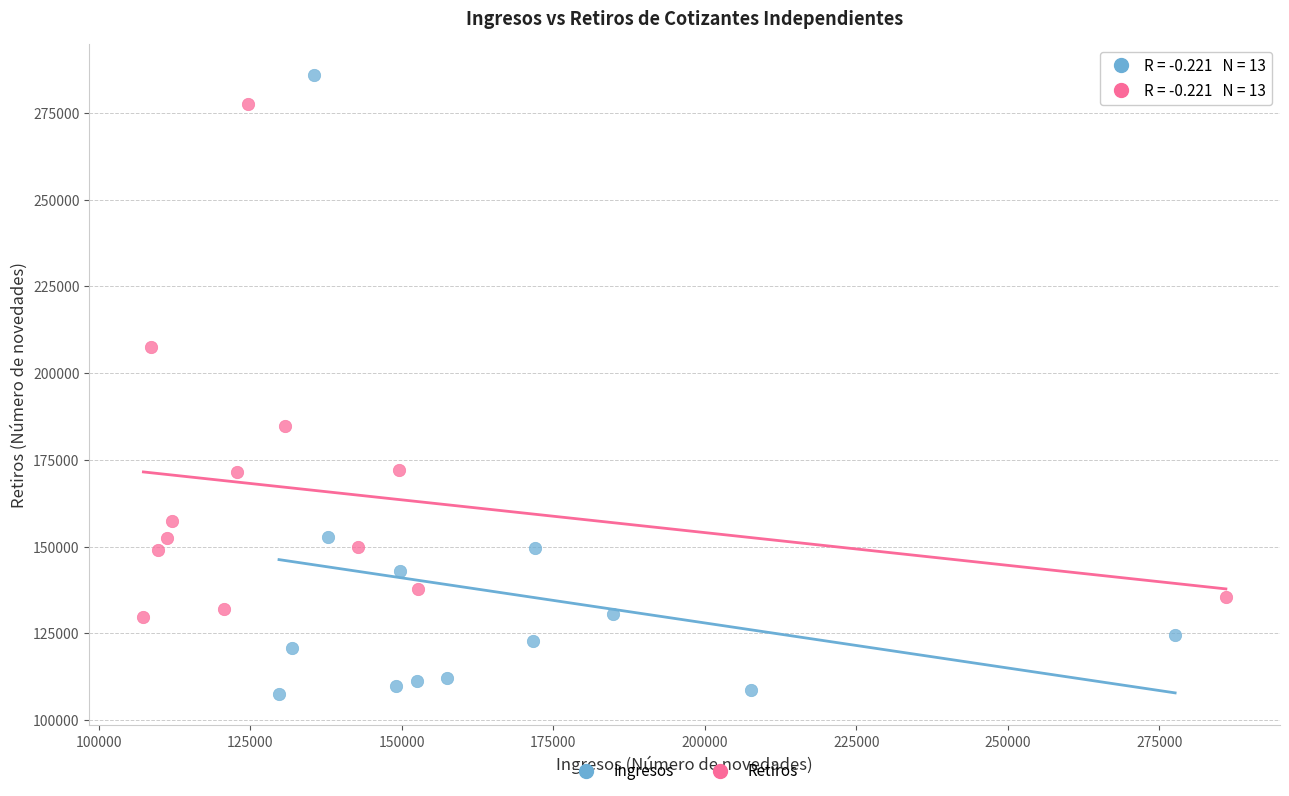

Which series has the largest Y range (max minus min)?

Ingresos